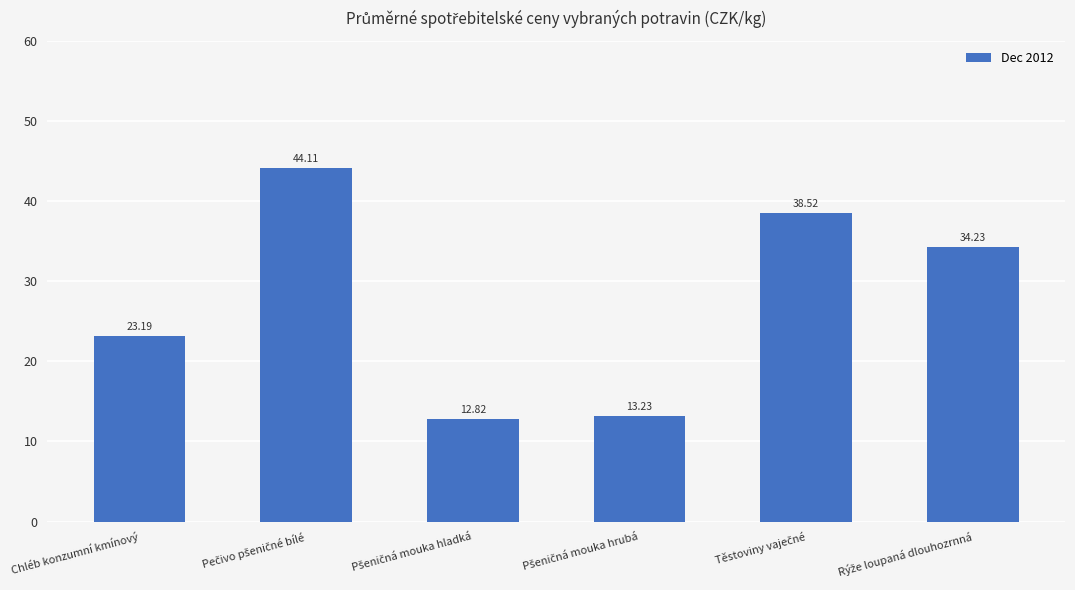

What is the average value?

27.7